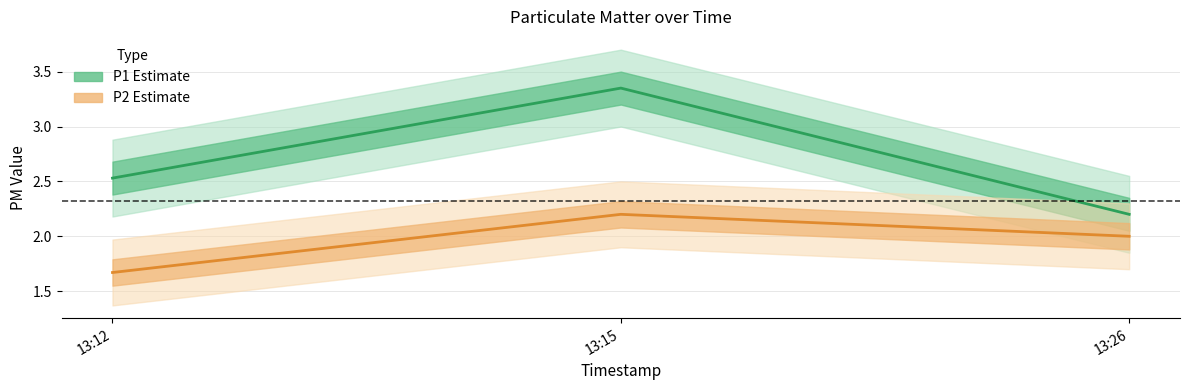

Count the number of data series in this chart.

2